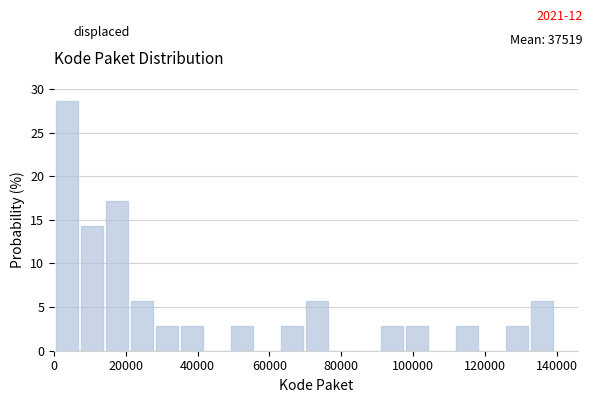

Around what value on the x-axis is the tallest bar? Give the approximate position of its centre, as read against the axis.

4000